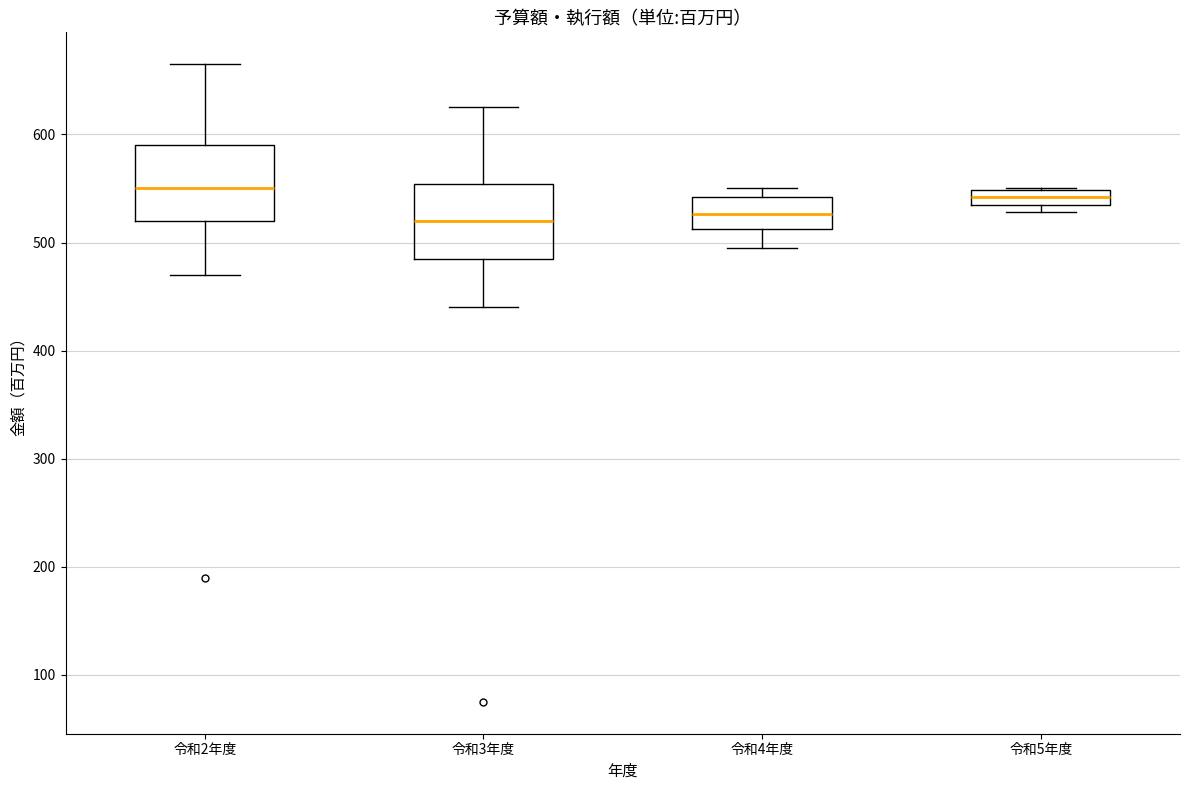

Where does the upper whisker of the box for 令和3年度 end on the y-axis? The values are not printed on the chart, so give them approximately, as read against the axis.

630